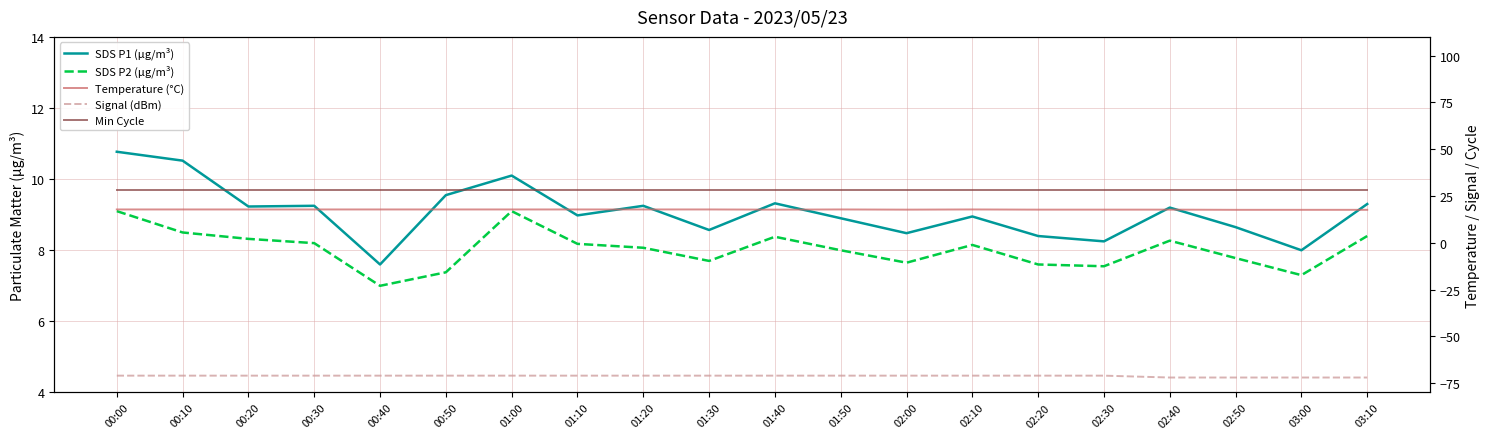

Which series has the largest total across all categories?

Min Cycle